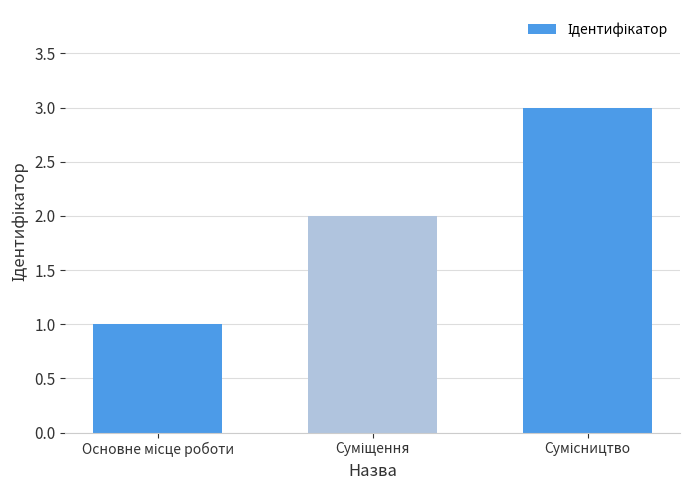

Count the number of categories in the chart.

3